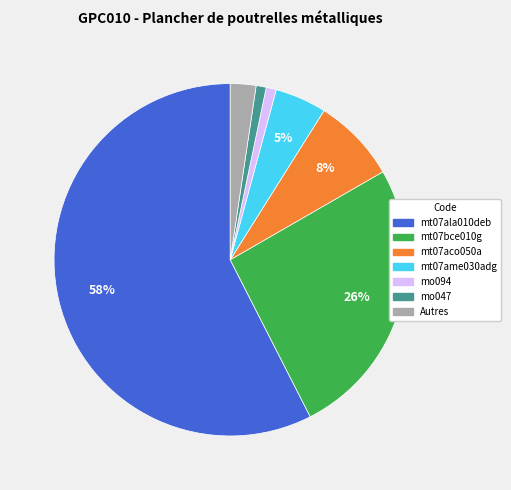

Is there any slice that represents more than half of the pie?

Yes